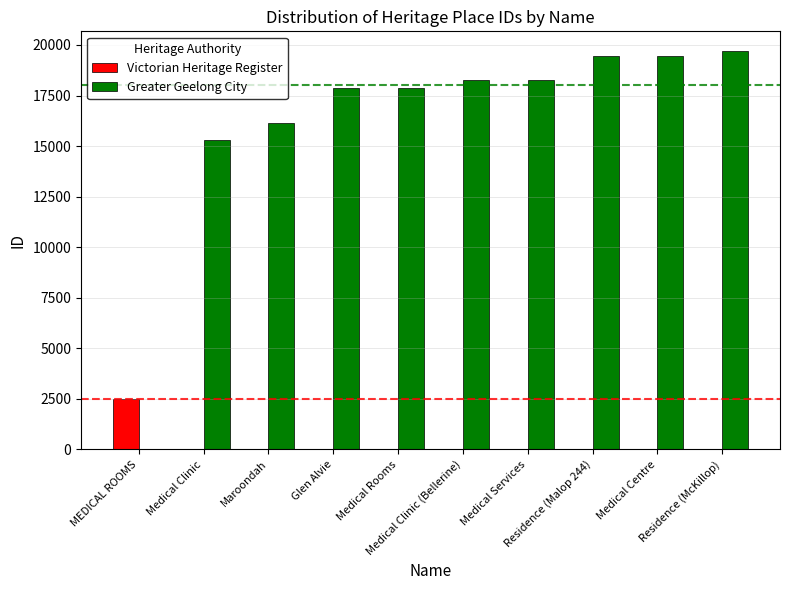

The chart shows a value of 29762 at Residence (Malop 244). True or false?

False